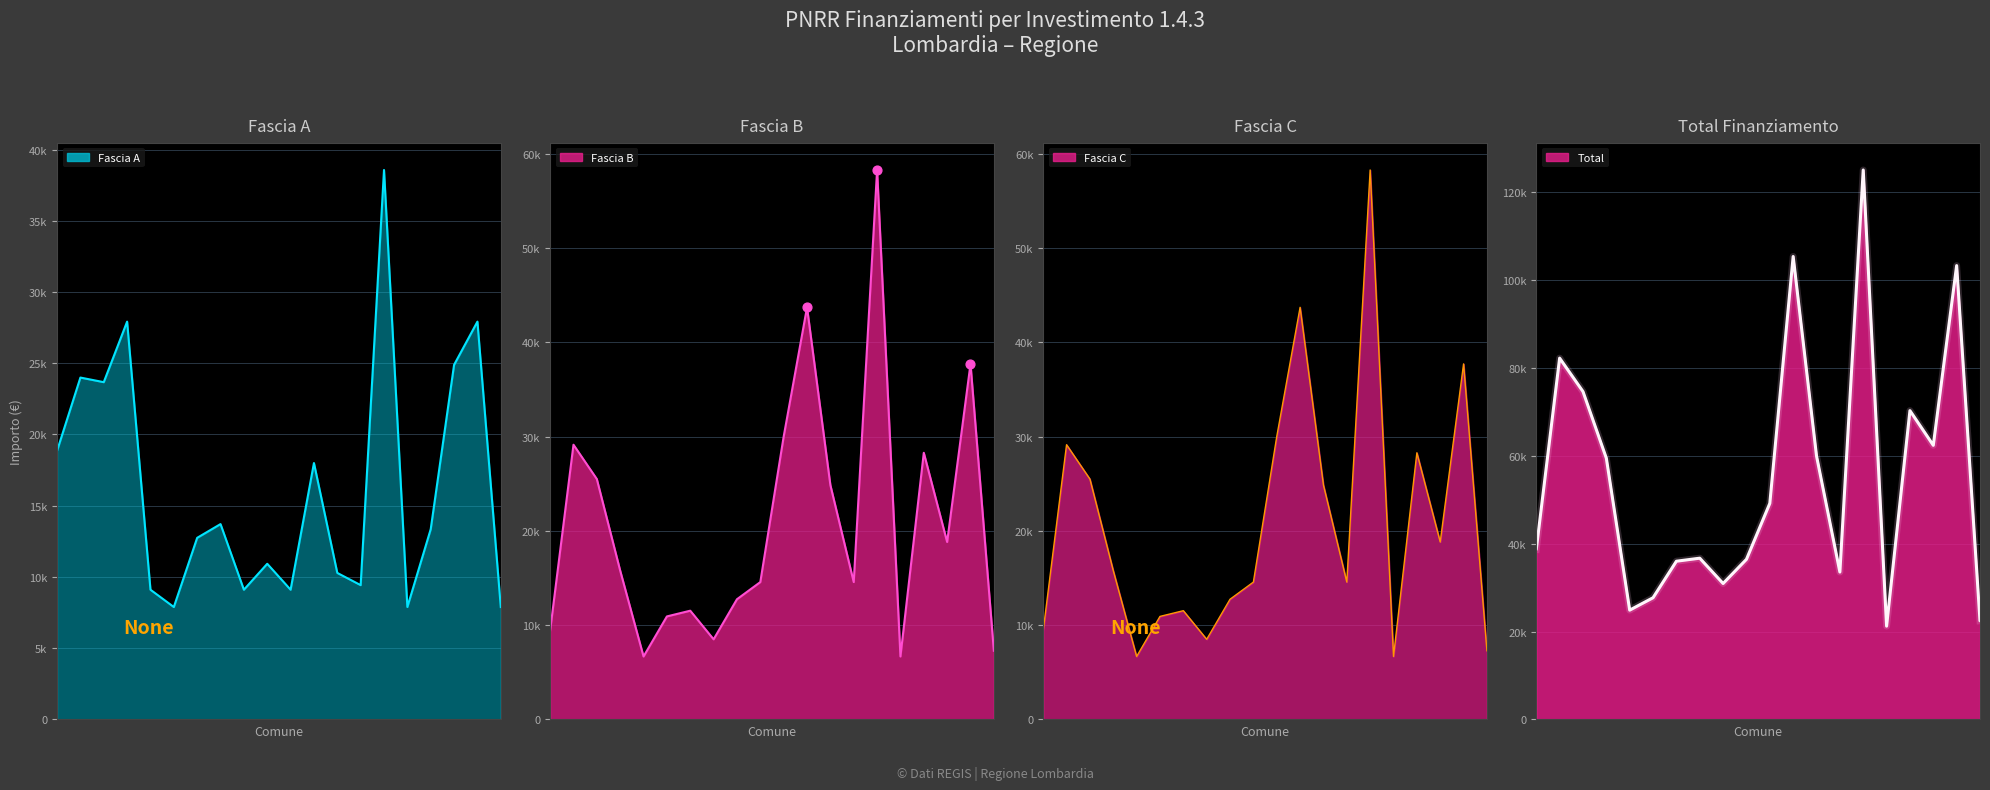

Which series contains the lowest Y value?

Fascia B